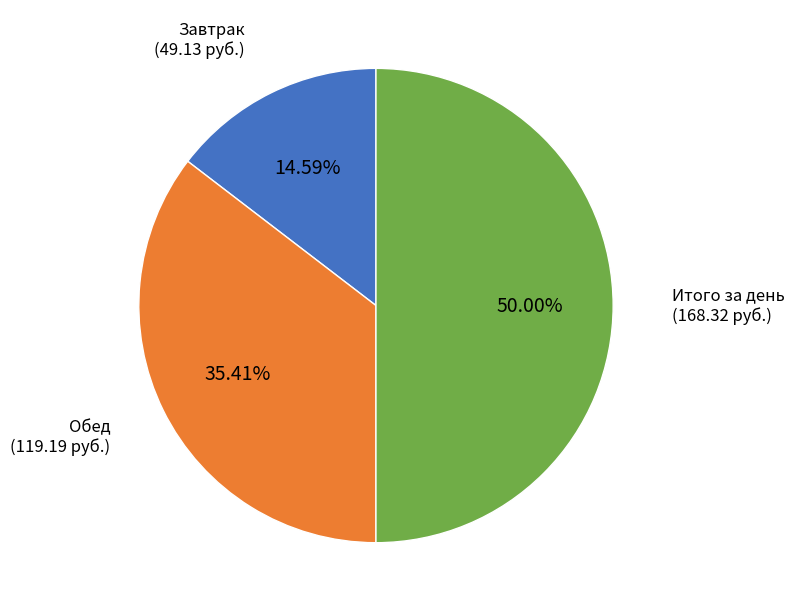

Is Завтрак the majority of the pie?

No